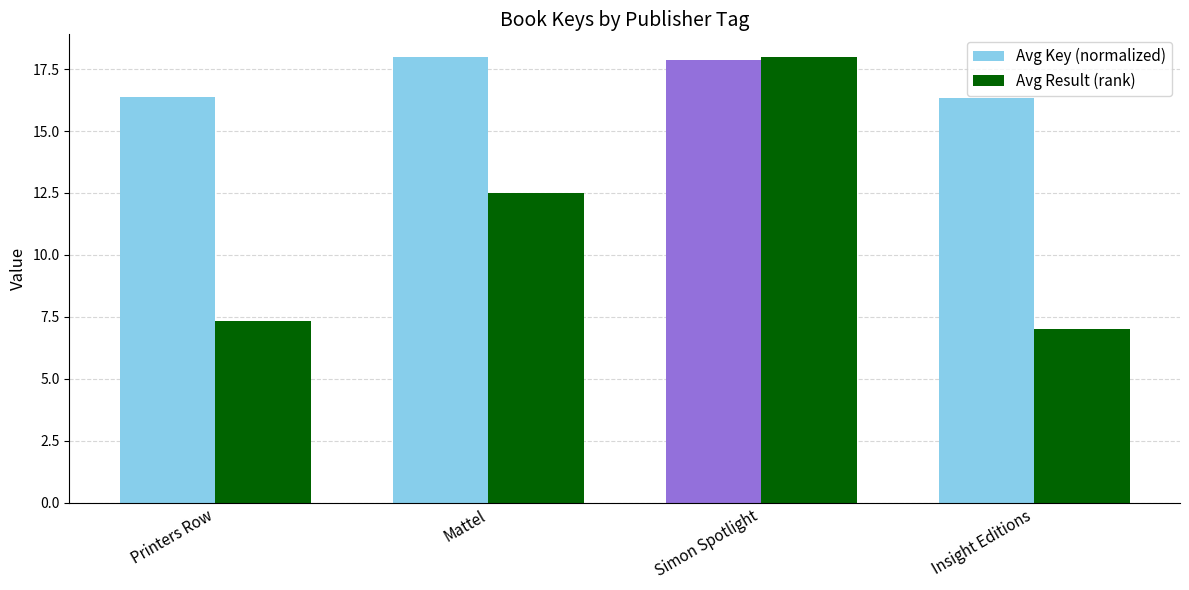

Between Mattel and Insight Editions, which series saw the biggest shift?

Avg Result (rank)